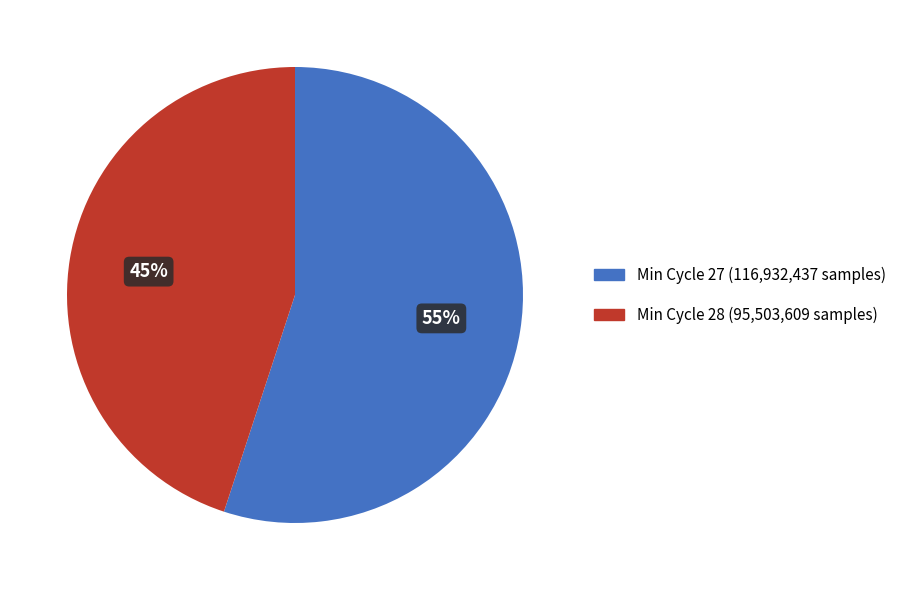

To the nearest percent, what is the difference between the largest and smallest slice percentages?

10%